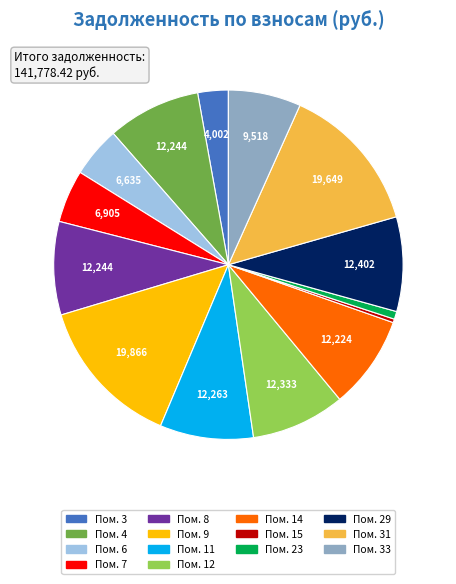

What is the ratio of the value at Пом. 14 to the value at Пом. 9?

0.6